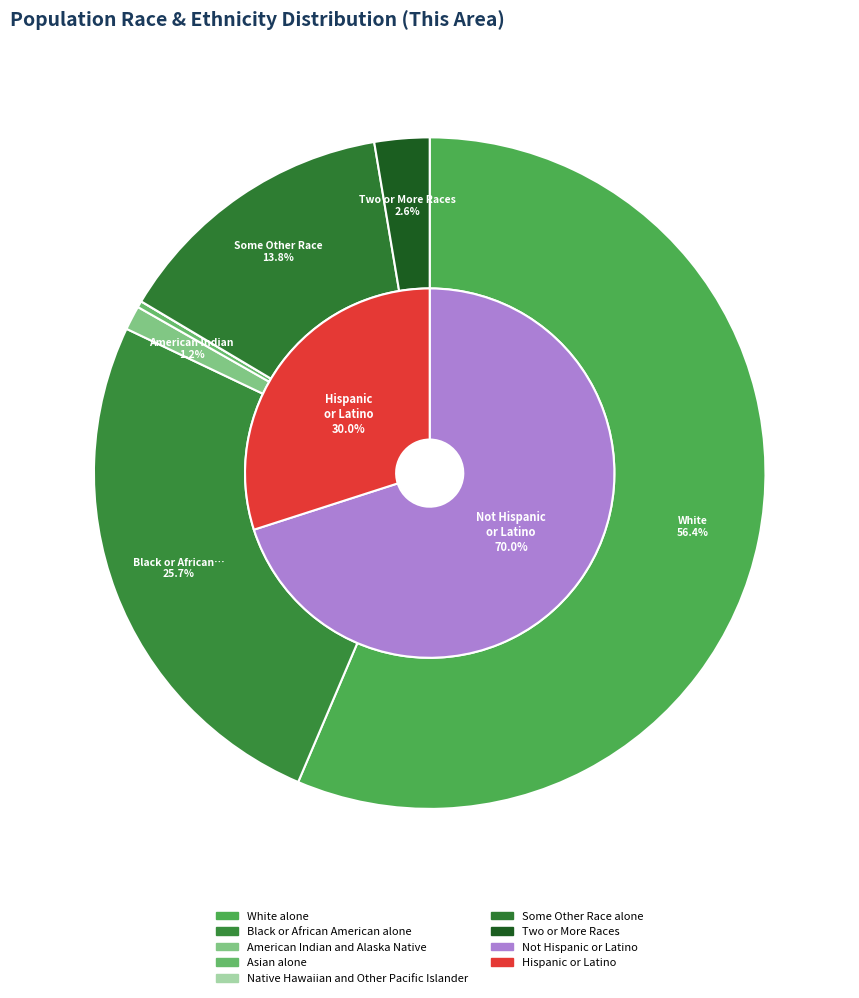

True or false: Some Other Race alone accounts for 2% of the total.

False